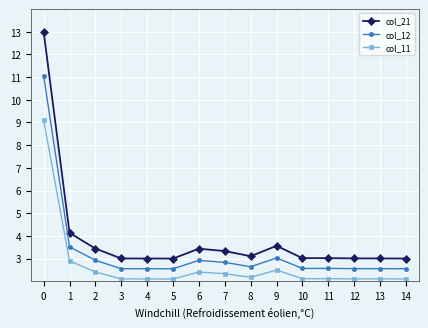

What is the spread (max minus min) of values at 3?

0.9